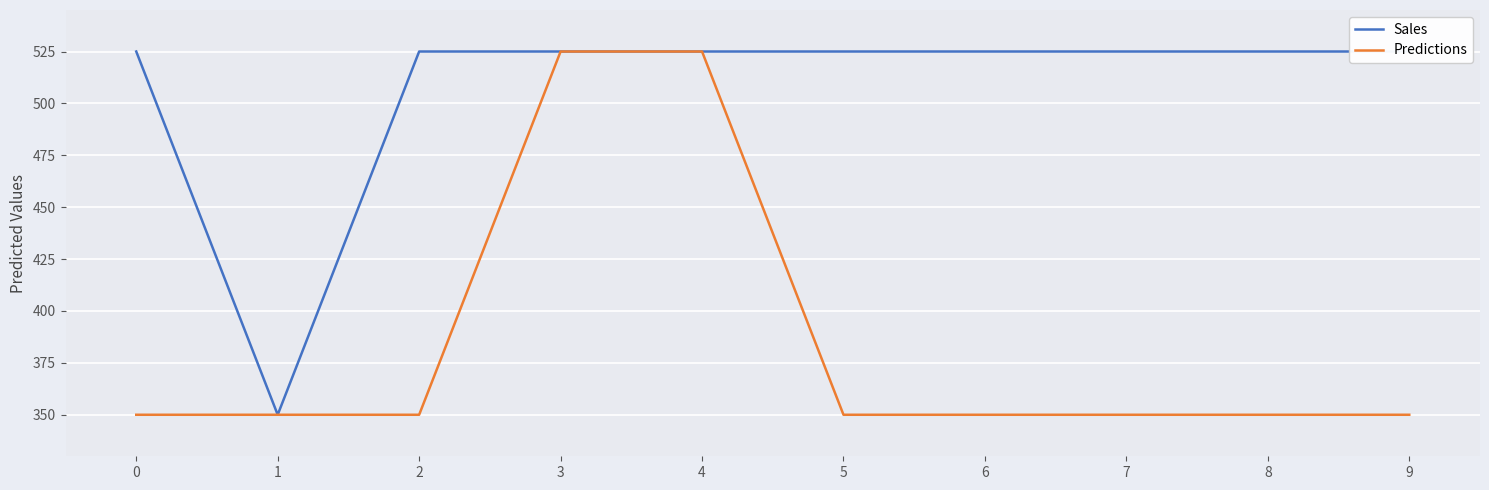

What is the sum of the Sales values at 4 and 8?

1050